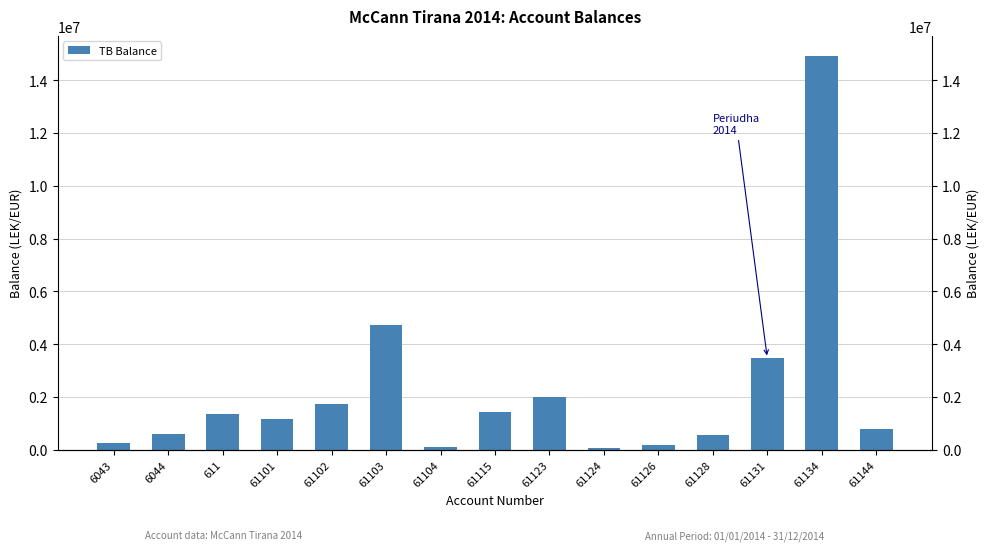

What is the difference between the maximum and minimum values?

14869345.6